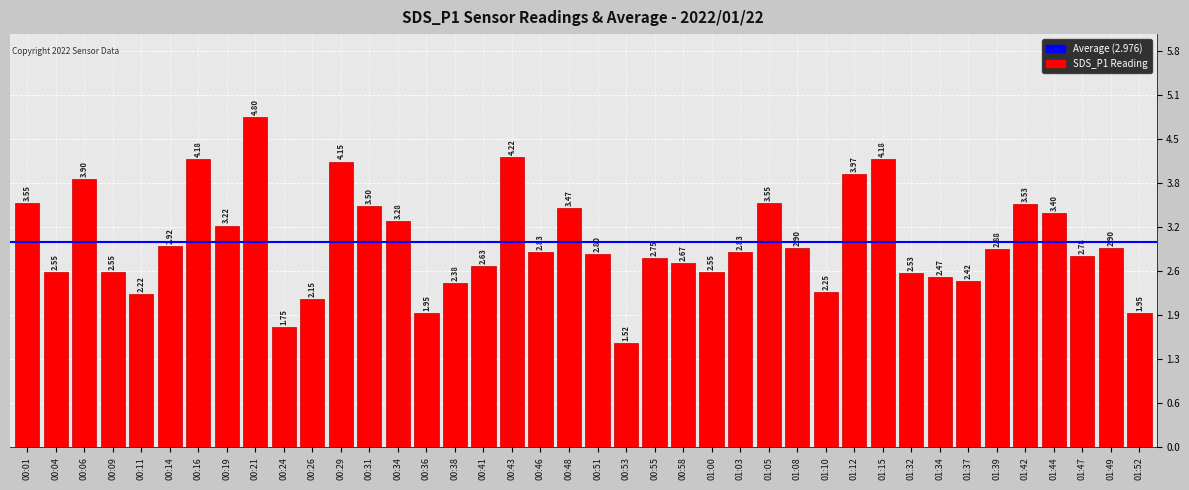

Approximately how many times larger is the value at 00:31 compared to 01:03?

1.2